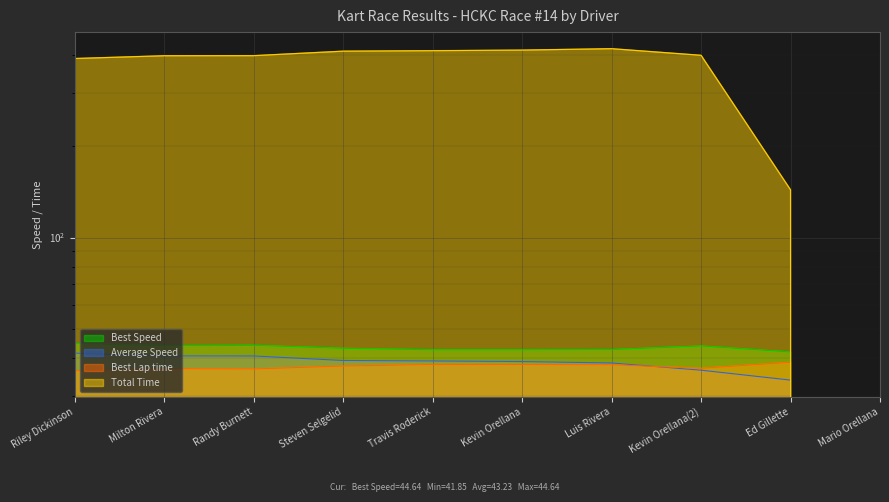

Which label corresponds to the largest value in the chart?

Luis Rivera